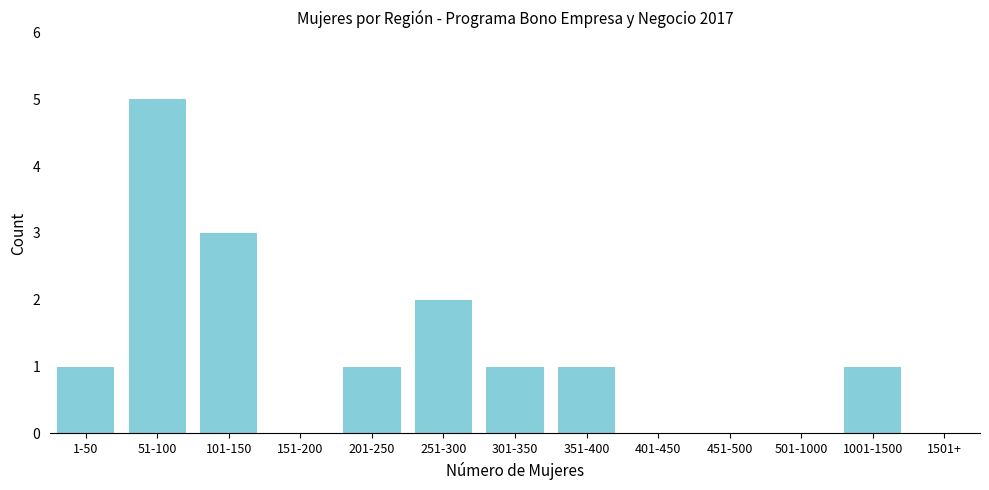

Reading left to right, what are all the values shown in this chart?

1-50=1	51-100=5	101-150=3	151-200=0	201-250=1	251-300=2	301-350=1	351-400=1	401-450=0	451-500=0	501-1000=0	1001-1500=1	1501+=0